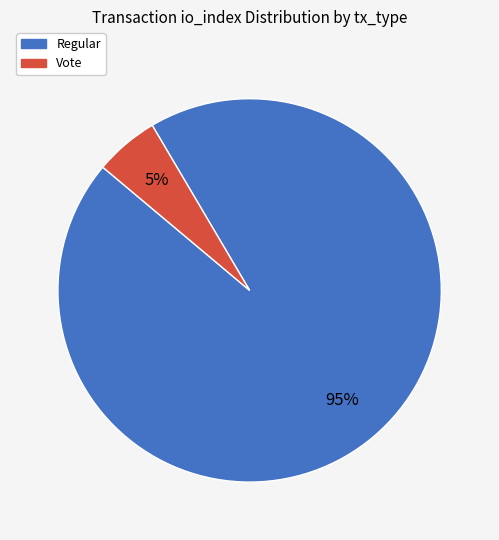

Approximately how many times larger is the value at Vote compared to Regular?

0.1